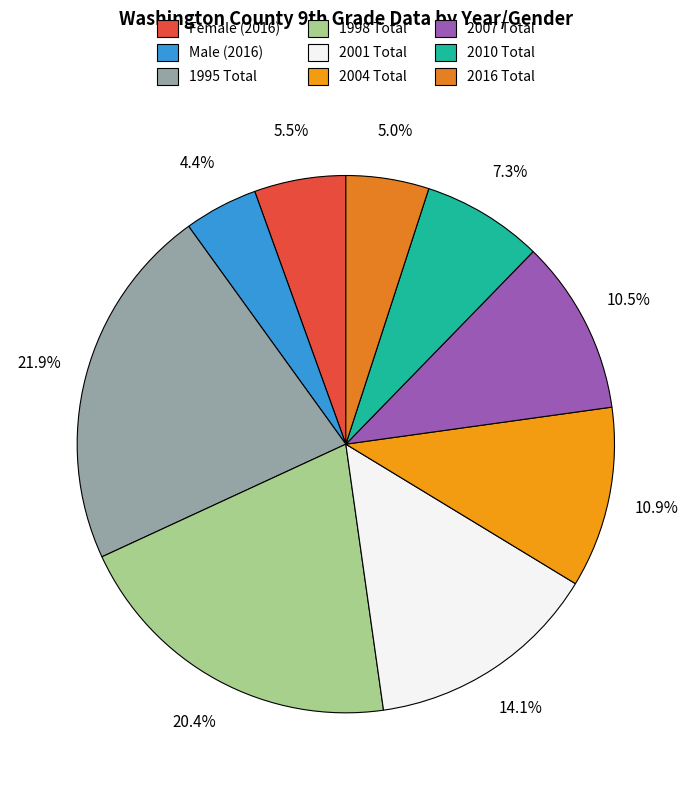

To the nearest percent, what is the difference between the 2010 Total and 1998 Total slice percentages?

13%